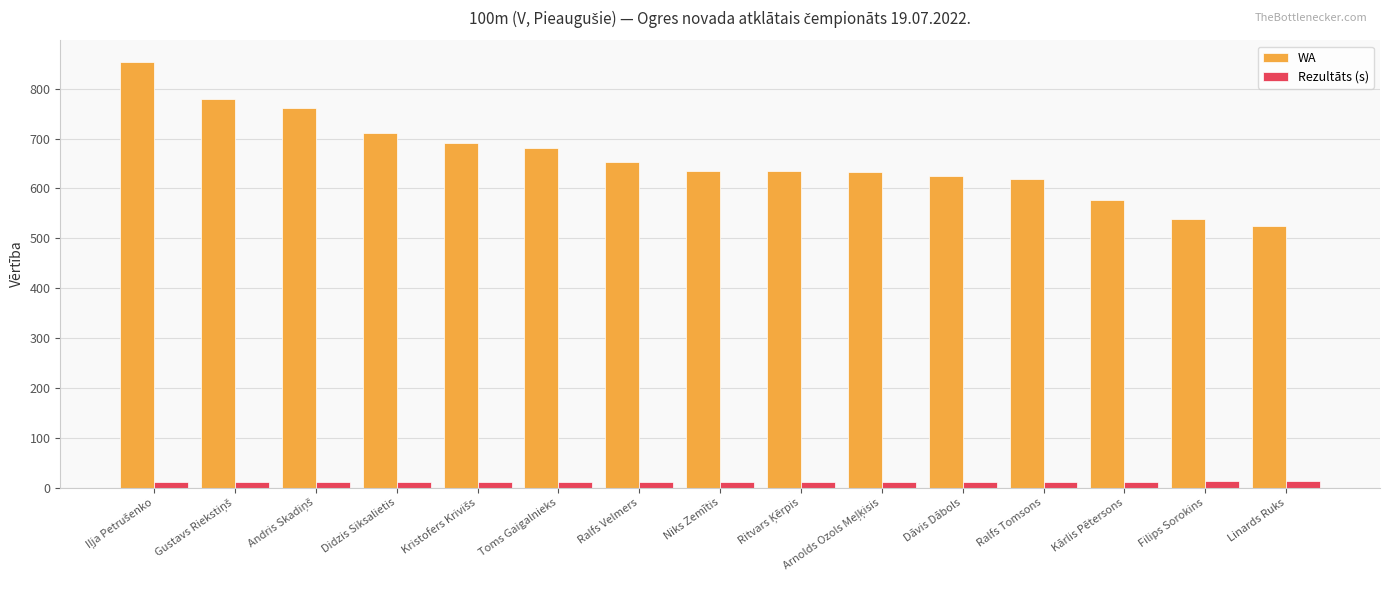

Is it true that Rezultāts (s) equals 12.3 at Filips Sorokins?

True